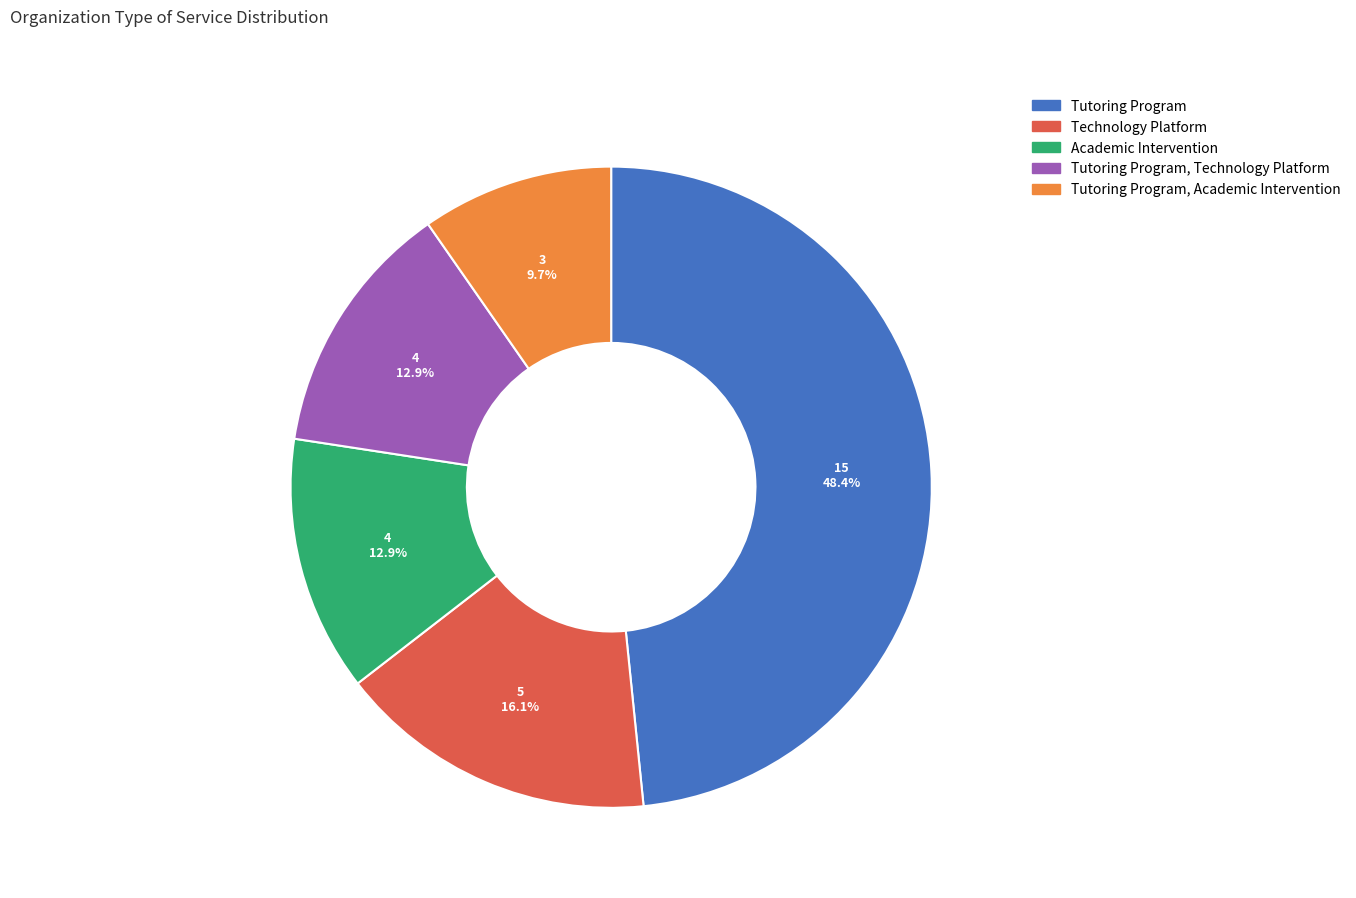

How many slices are in this pie chart?

5